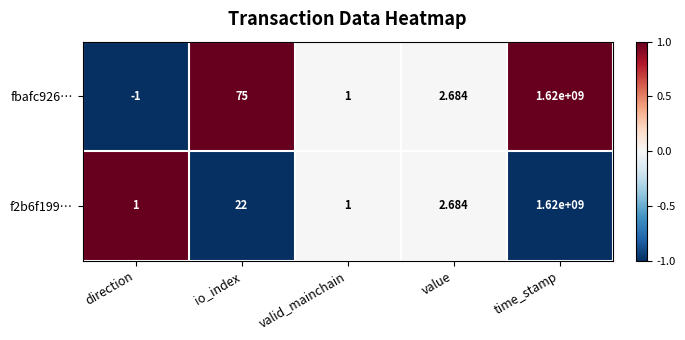

Is the value of f2b6f199… at direction greater than the value of fbafc926… at io_index?

No